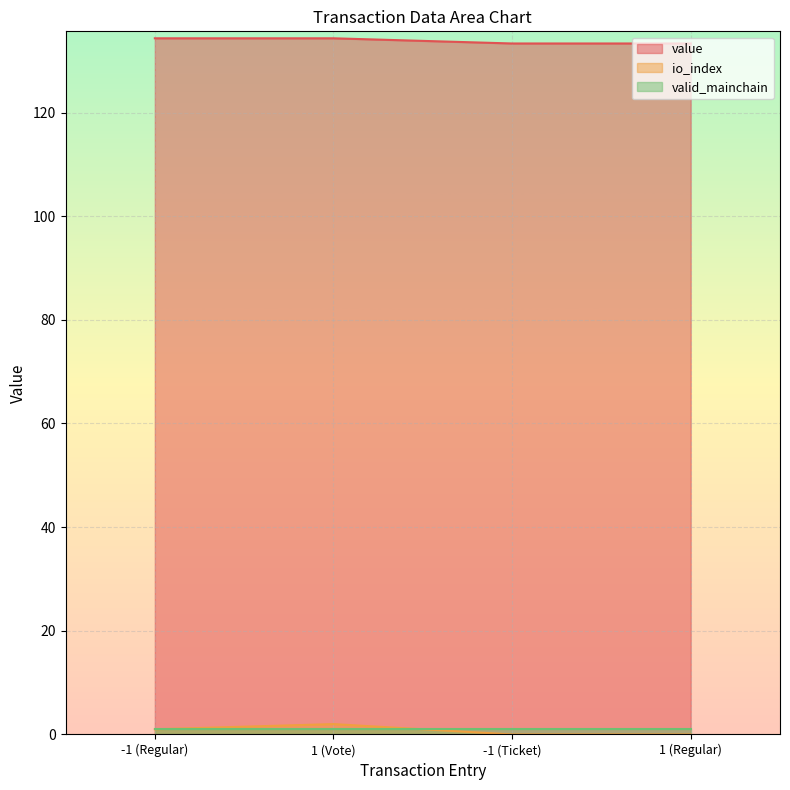

What is the maximum value shown in the chart?

134.3